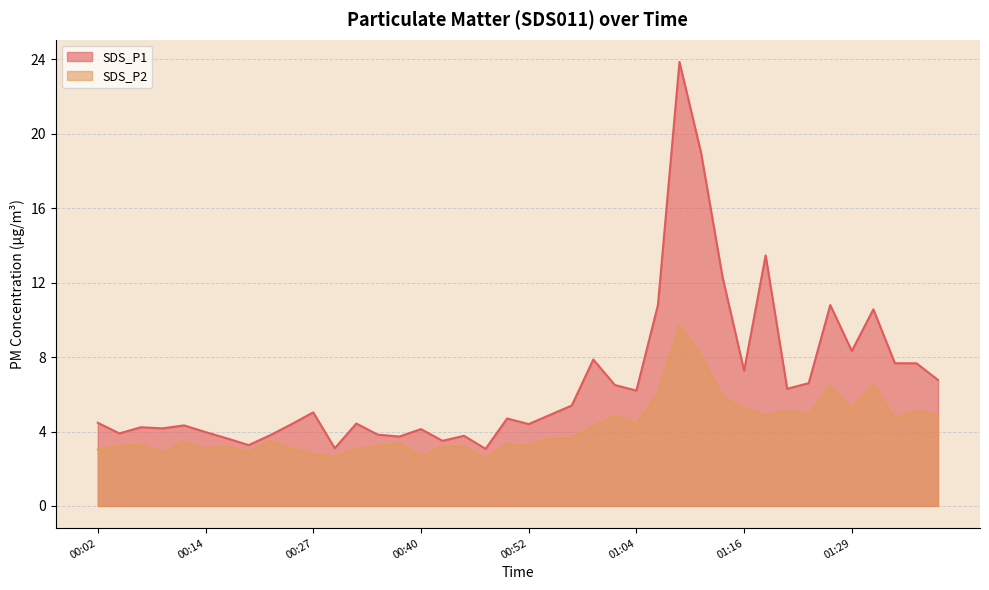

True or false: SDS_P1 and SDS_P2 cross at least once.

False